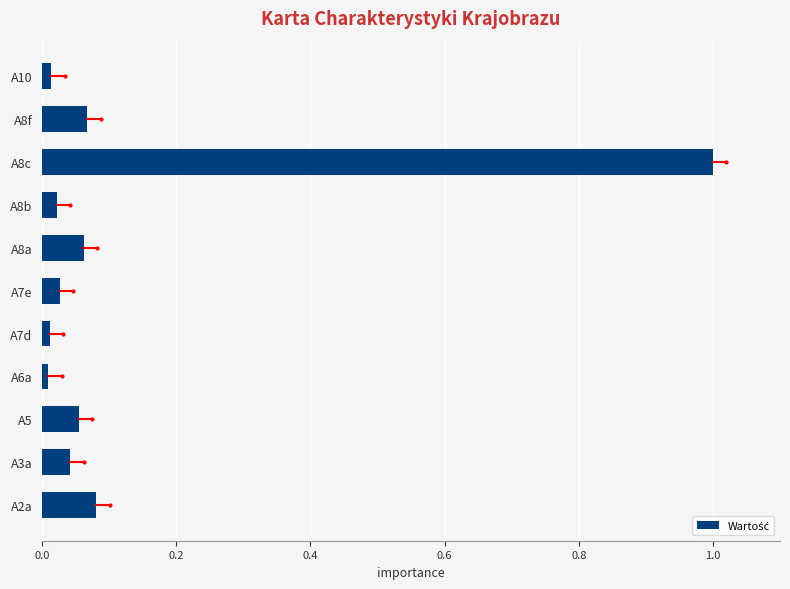

The value at A8c is 1.0. True or false?

True